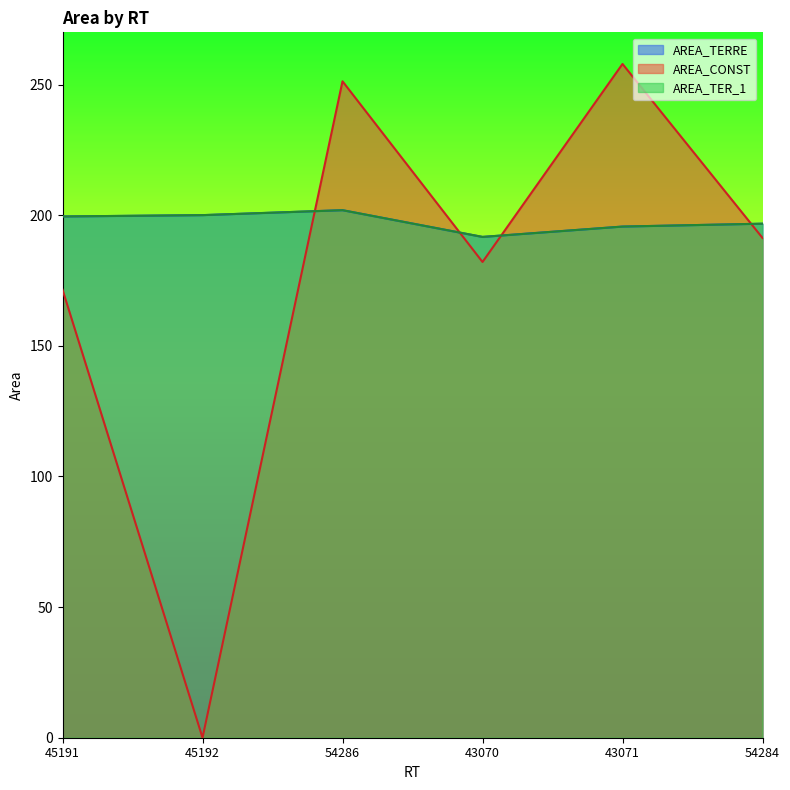

List the labels in order of AREA_TER_1 value, smallest first.

43070, 43071, 54284, 45191, 45192, 54286